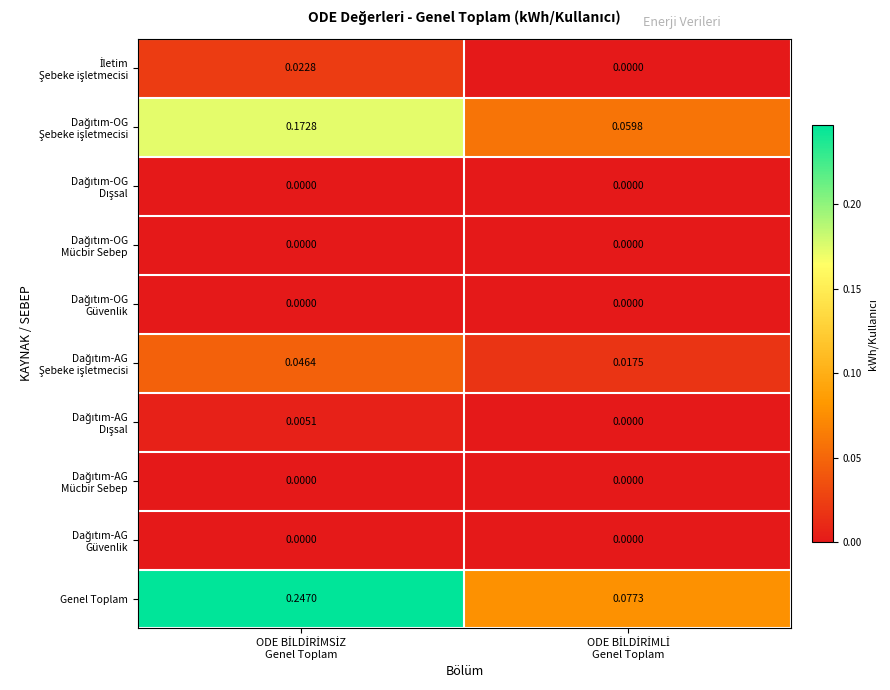

Which series has the largest total across all categories?

Genel Toplam